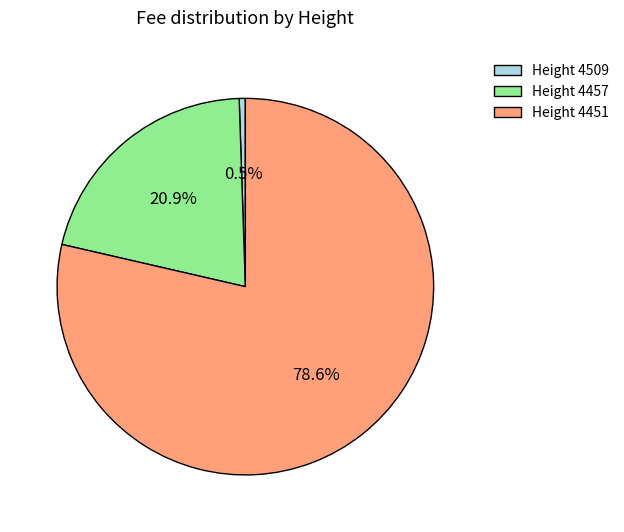

How many segments does this pie chart have?

3